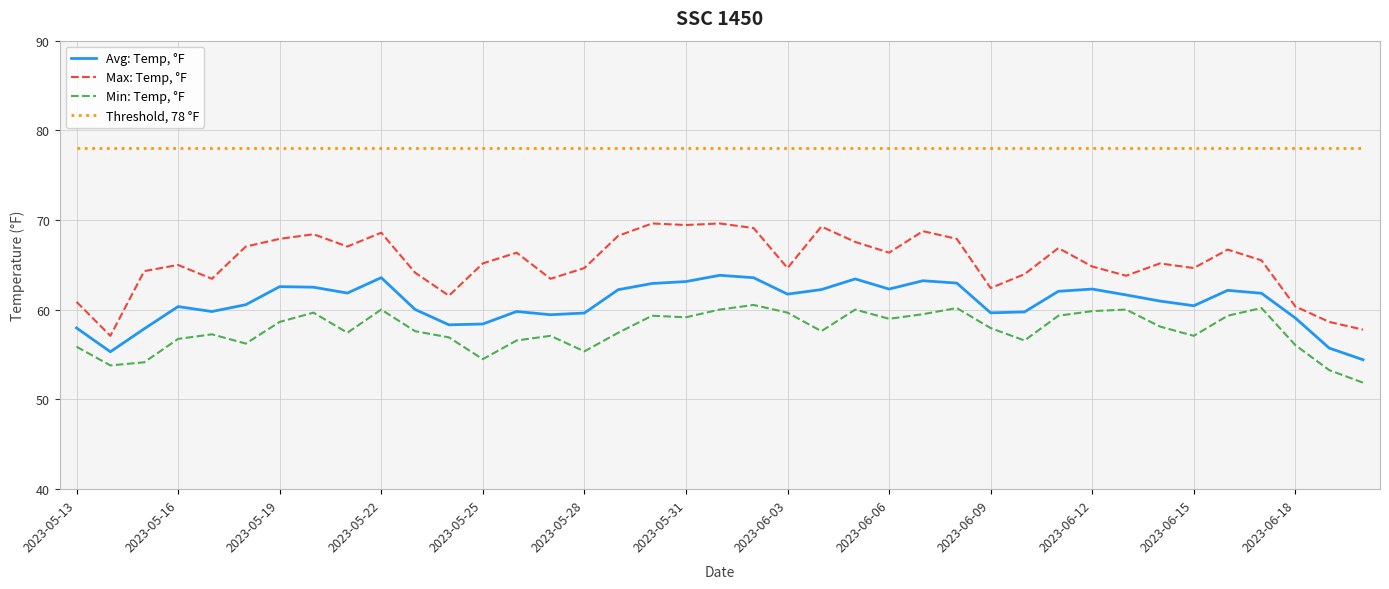

What is the difference between the maximum and minimum values in the Avg: Temp, °F series?

9.4